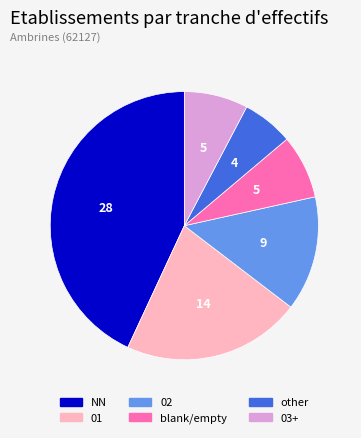

Is there a majority slice in this chart?

No